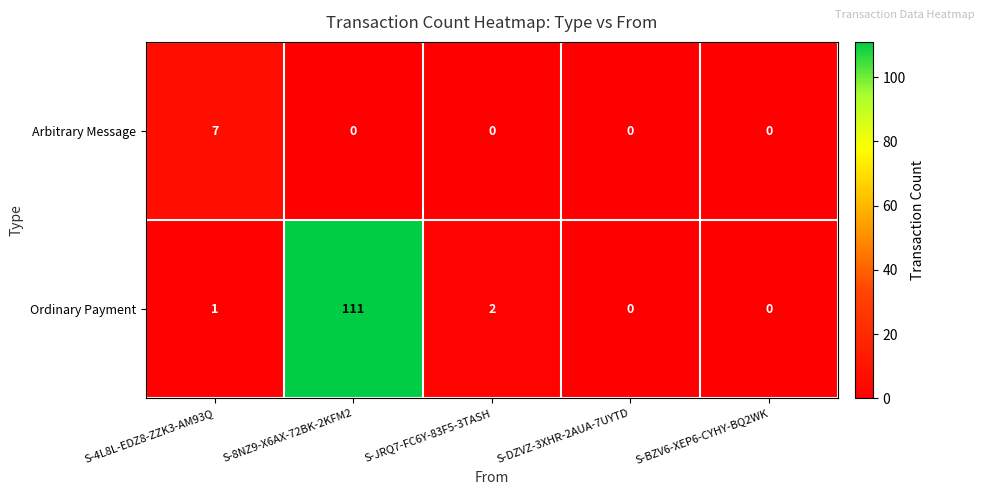

How many categories are shown in the chart?

5